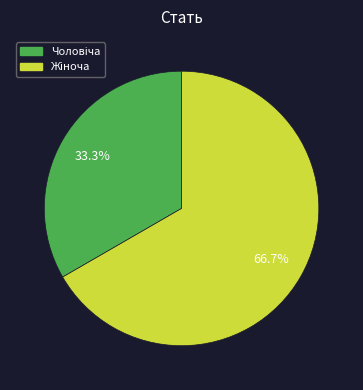

Is there any slice that represents more than half of the pie?

Yes